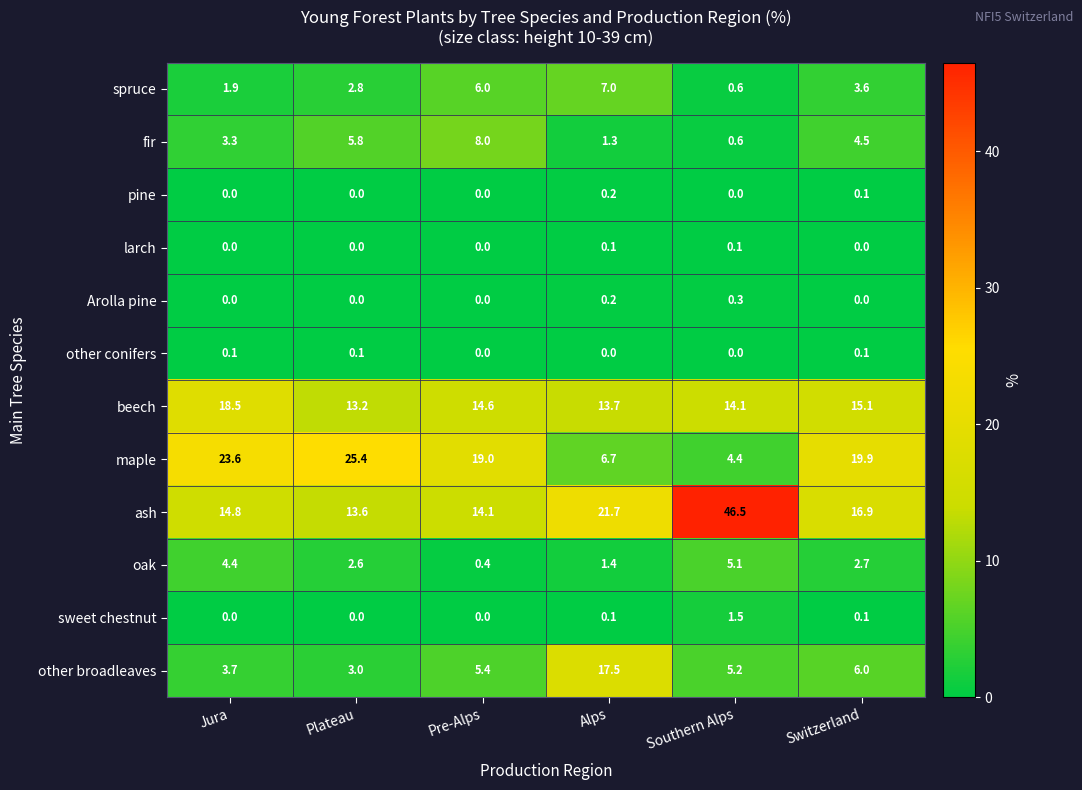

What is the sum of all oak values?

16.6